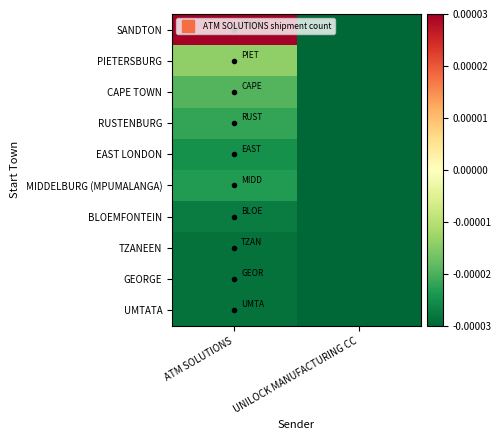

Reading right to left, what are all the values shown in this chart?

SANDTON: UNILOCK MANUFACTURING CC=-0.0	ATM SOLUTIONS=0.0
PIETERSBURG: UNILOCK MANUFACTURING CC=-0.0	ATM SOLUTIONS=-0.0
CAPE TOWN: UNILOCK MANUFACTURING CC=-0.0	ATM SOLUTIONS=-0.0
RUSTENBURG: UNILOCK MANUFACTURING CC=-0.0	ATM SOLUTIONS=-0.0
EAST LONDON: UNILOCK MANUFACTURING CC=-0.0	ATM SOLUTIONS=-0.0
MIDDELBURG (MPUMALANGA): UNILOCK MANUFACTURING CC=-0.0	ATM SOLUTIONS=-0.0
BLOEMFONTEIN: UNILOCK MANUFACTURING CC=-0.0	ATM SOLUTIONS=-0.0
TZANEEN: UNILOCK MANUFACTURING CC=-0.0	ATM SOLUTIONS=-0.0
GEORGE: UNILOCK MANUFACTURING CC=-0.0	ATM SOLUTIONS=-0.0
UMTATA: UNILOCK MANUFACTURING CC=-0.0	ATM SOLUTIONS=-0.0